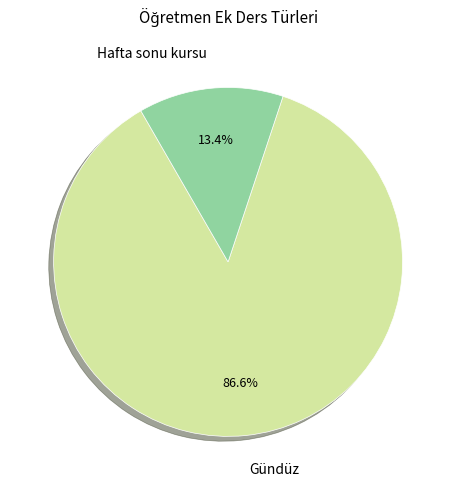

Is there any slice that represents more than half of the pie?

Yes